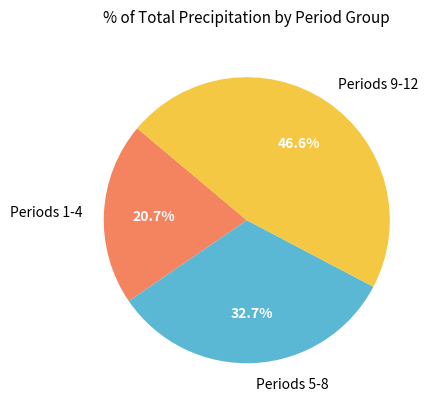

What percentage do Periods 9-12 and Periods 1-4 together represent?

67.3%